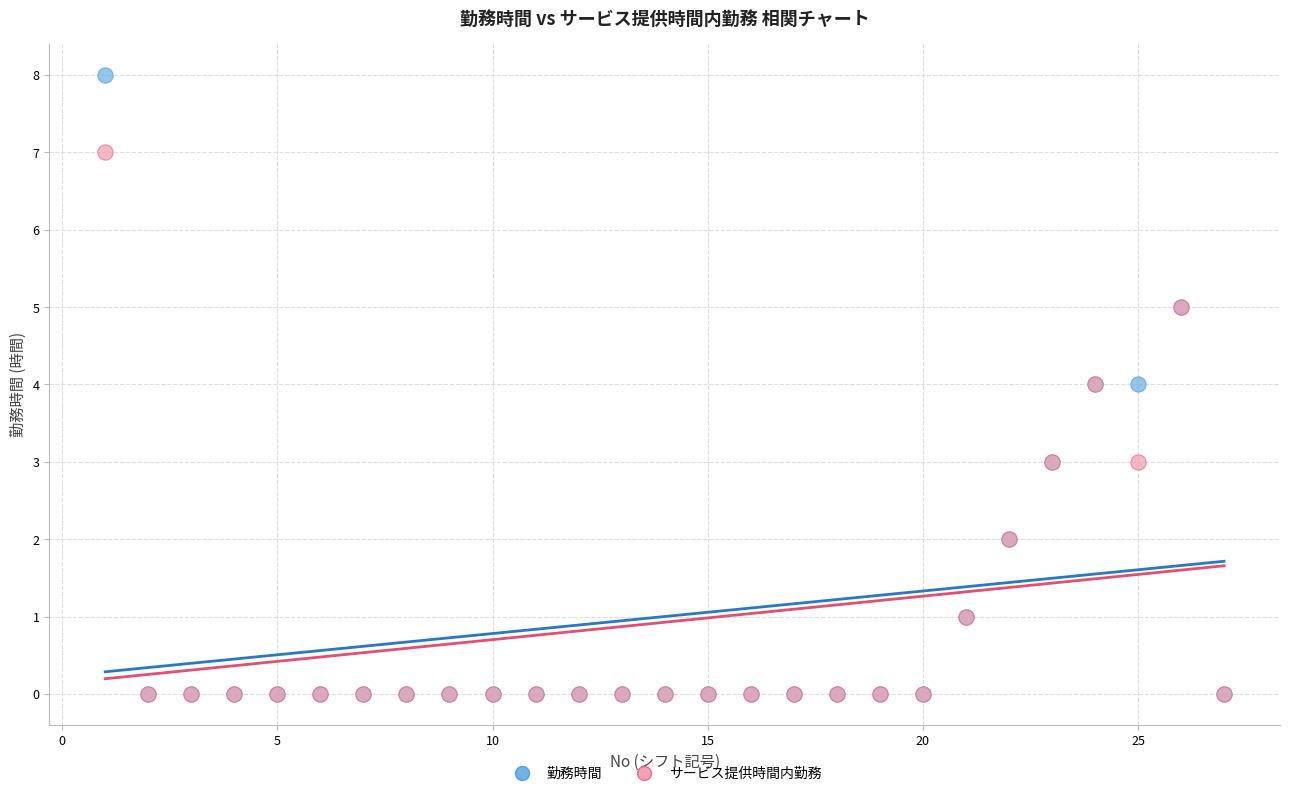

Which series has the largest Y range (max minus min)?

勤務時間